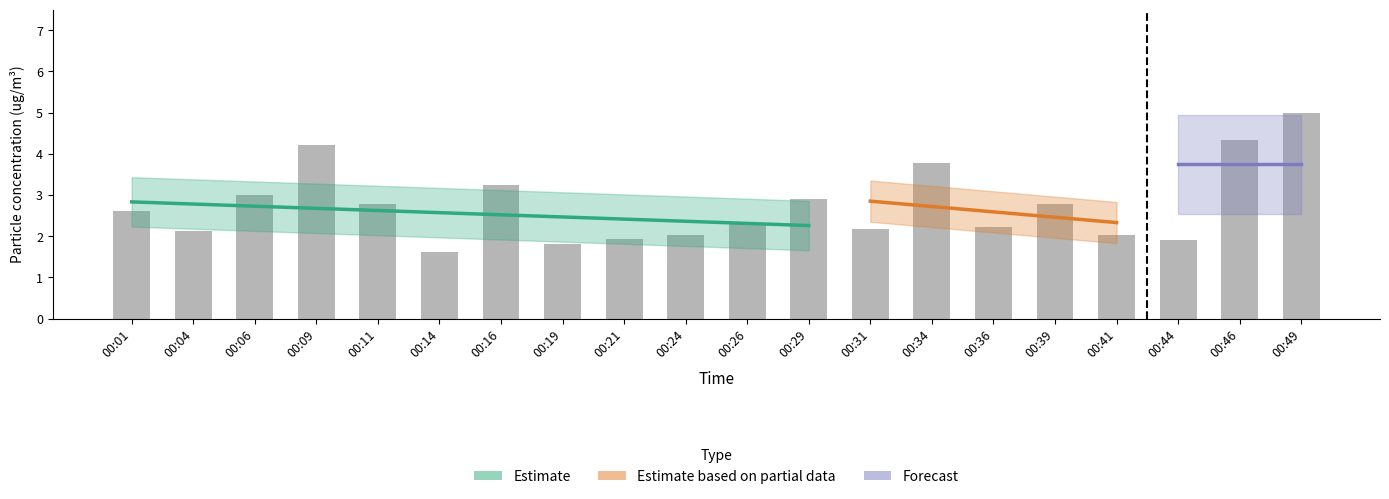

List the labels in order of value, smallest first.

00:14, 00:19, 00:44, 00:21, 00:24, 00:41, 00:04, 00:31, 00:36, 00:26, 00:01, 00:11, 00:39, 00:29, 00:06, 00:16, 00:34, 00:09, 00:46, 00:49